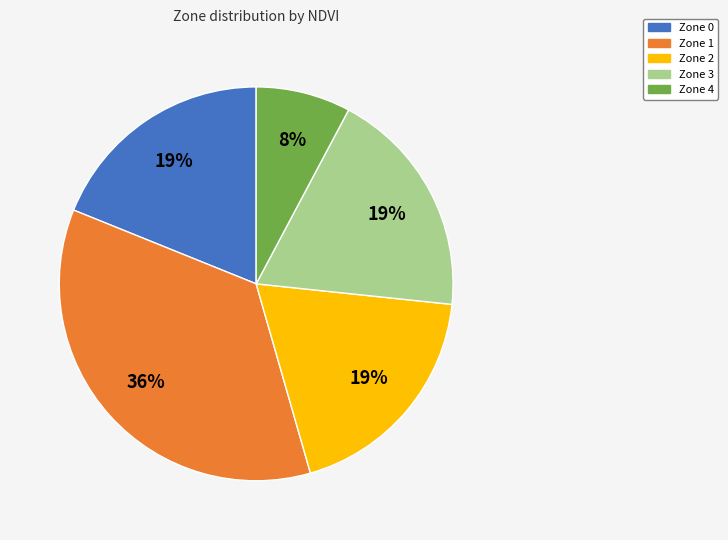

Is there a majority slice in this chart?

No